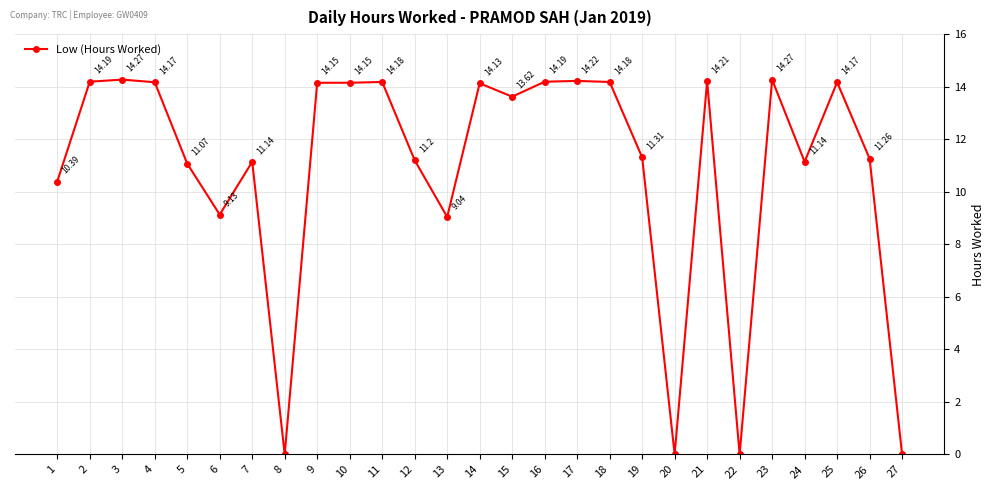

Between 18 and 21, which is larger?

21